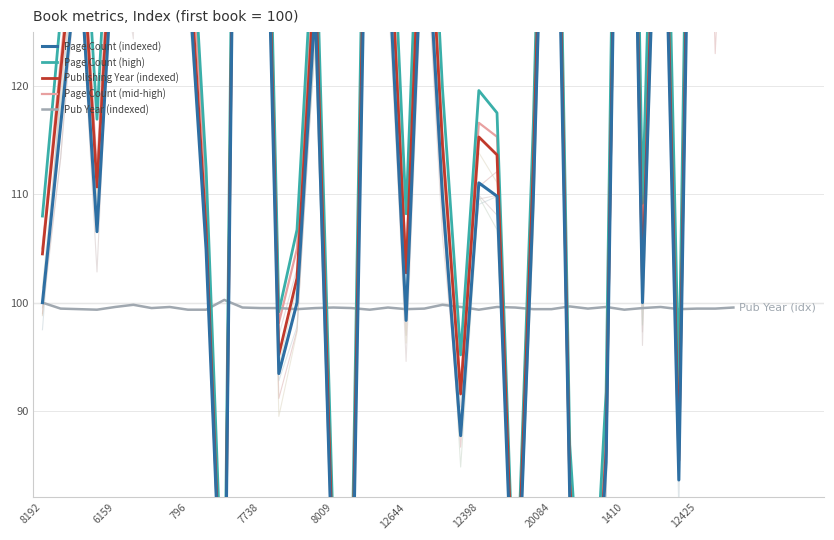

What is the difference between the second highest and second lowest values in the Page Count (high) series?

156.9